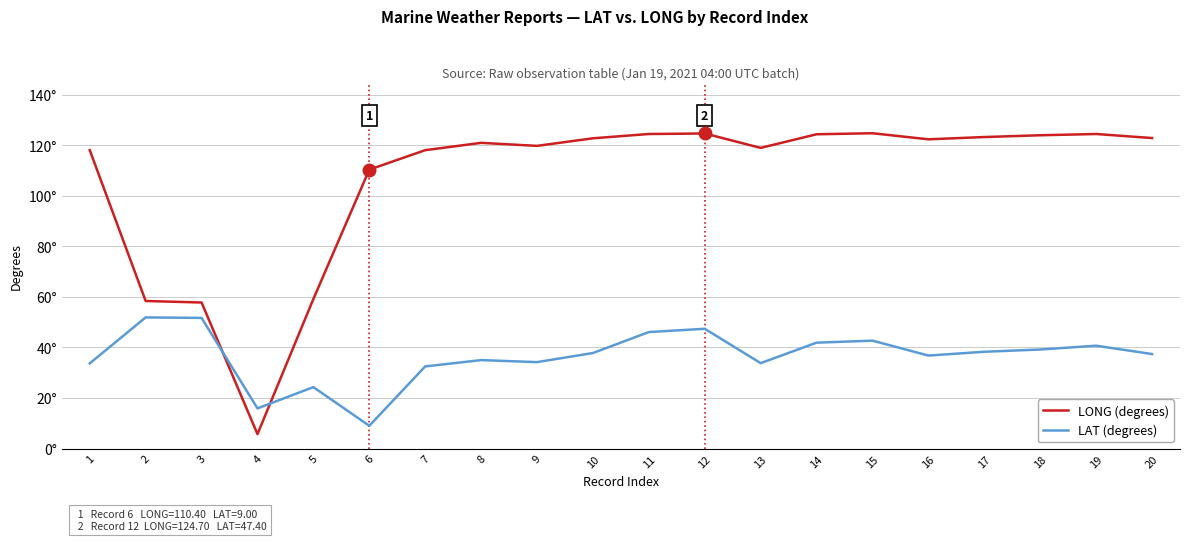

What is the value of the LONG (degrees) point at the 17th from the left?

123.3